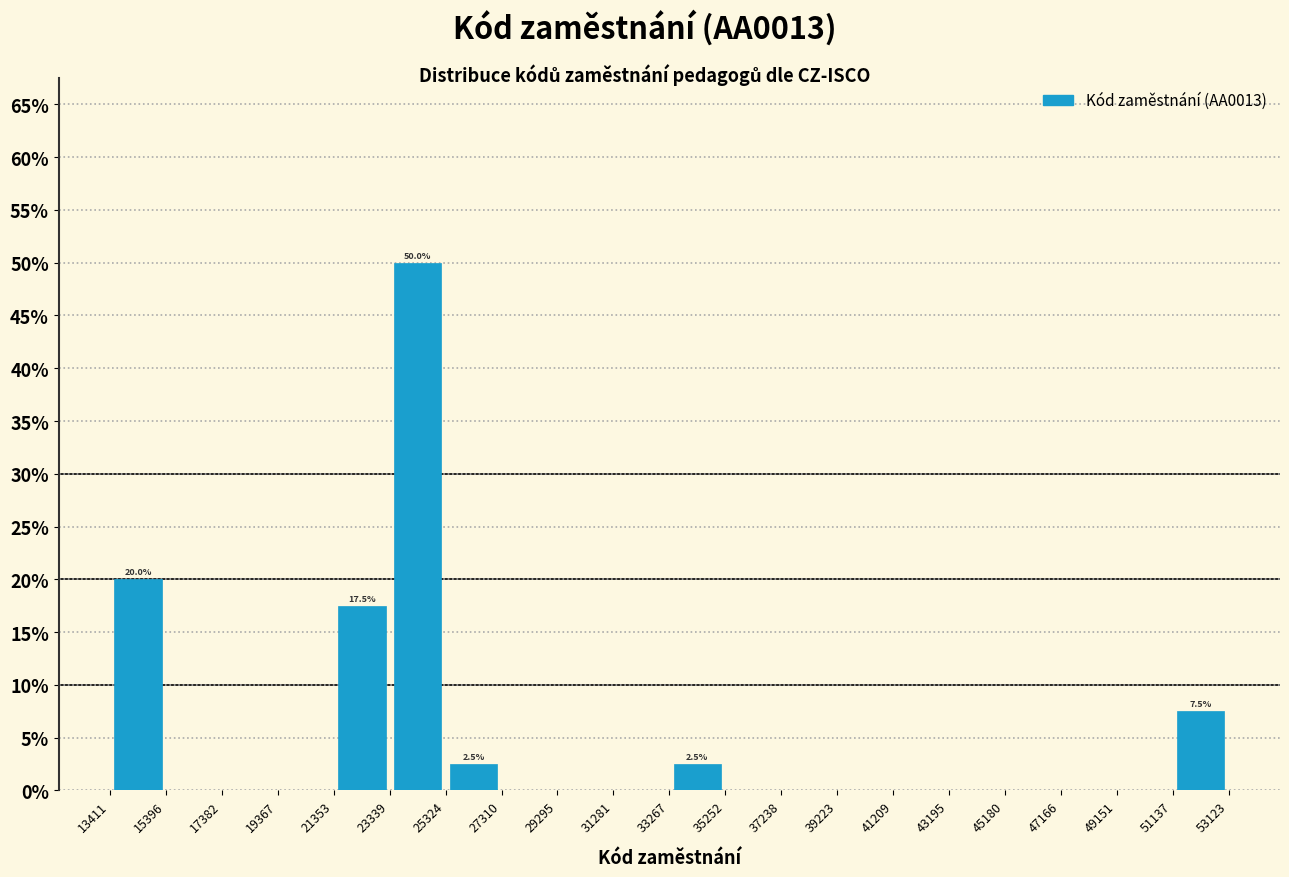

Which range on the x-axis has the tallest bar?

23339 to 25324